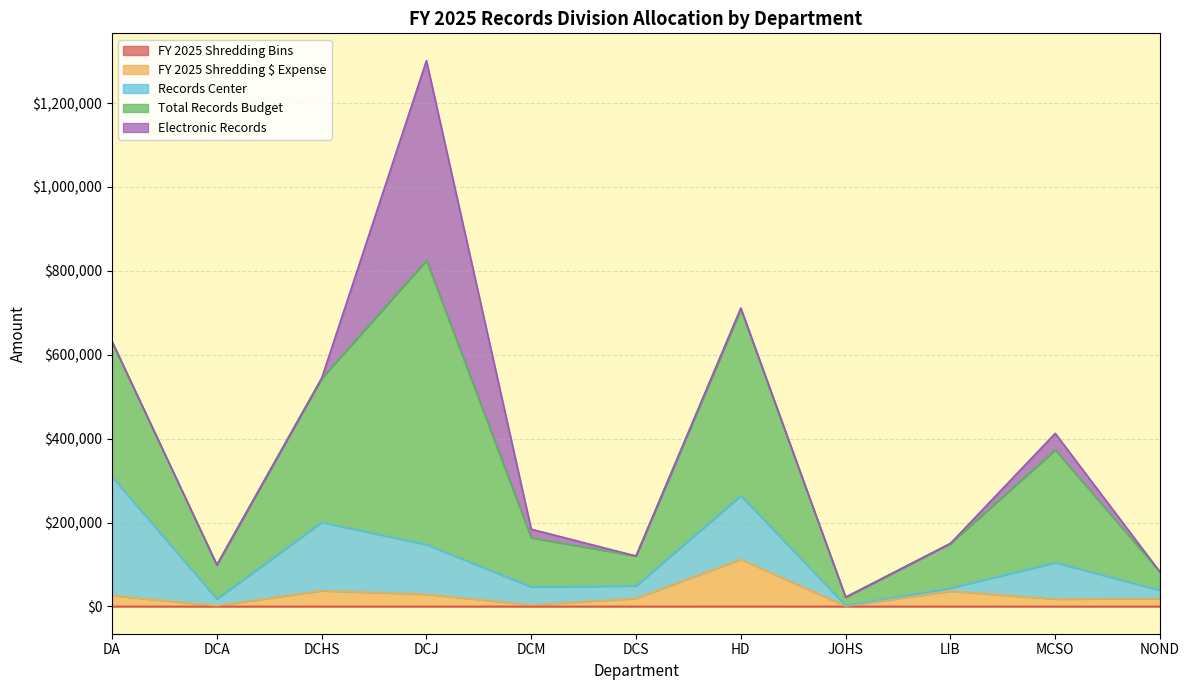

Rank the categories by FY 2025 Shredding $ Expense value from lowest to highest.

JOHS, DCA, DCM, MCSO, NOND, DCS, DA, DCJ, LIB, DCHS, HD